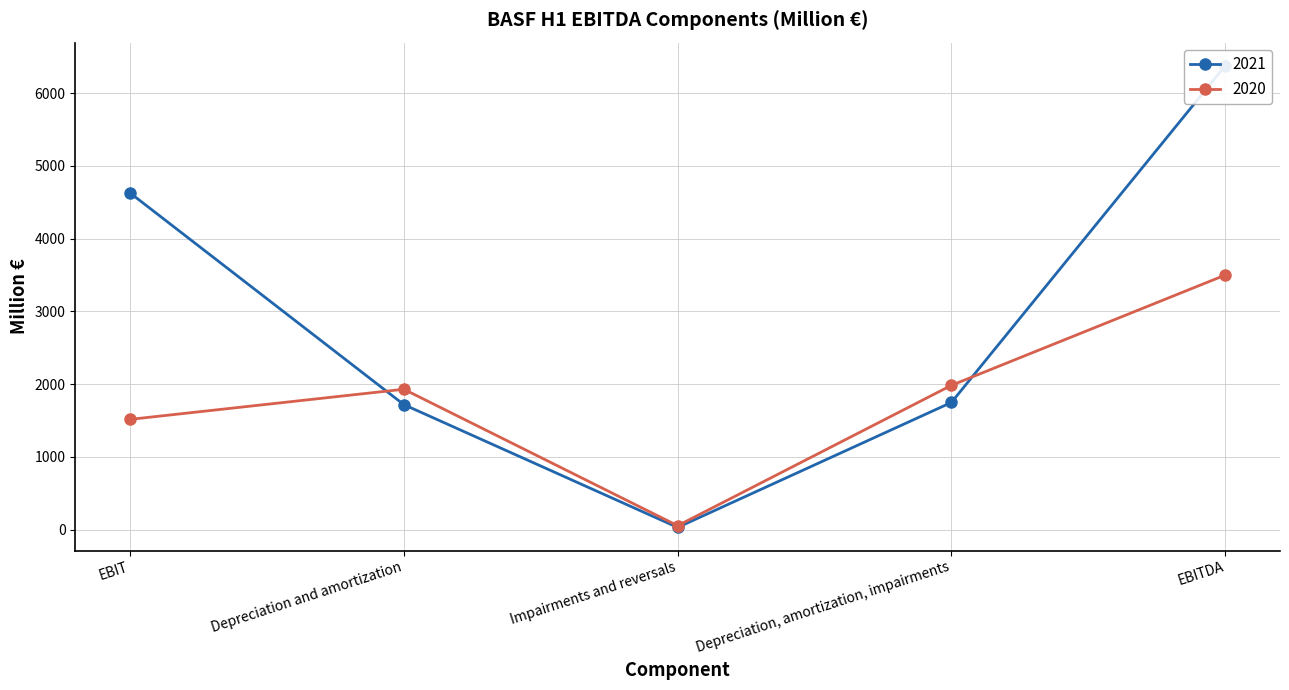

Where does the 2021 series first go above 1748?

EBIT